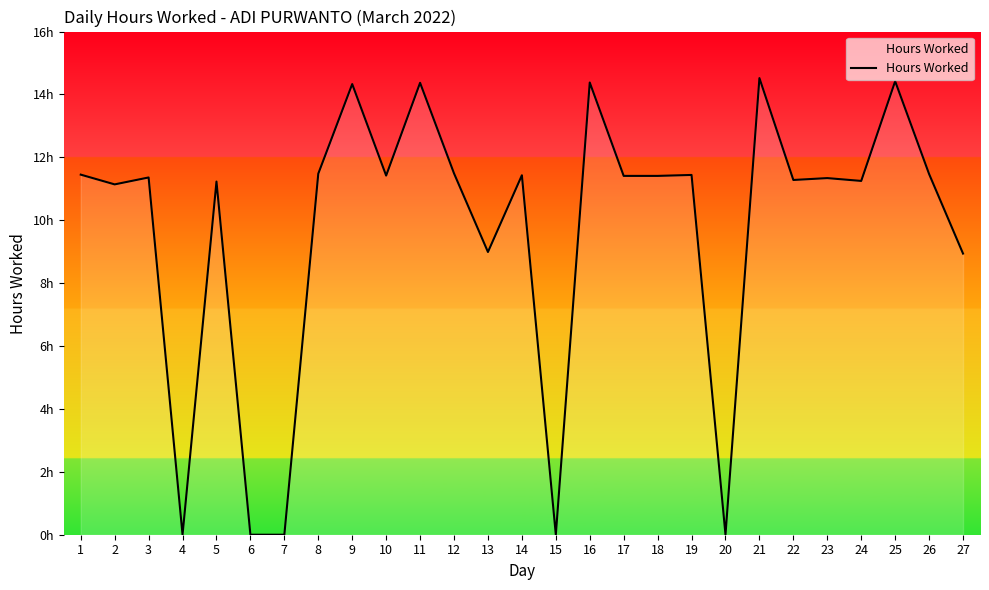

Is this an area chart (filled region under the line)?

Yes